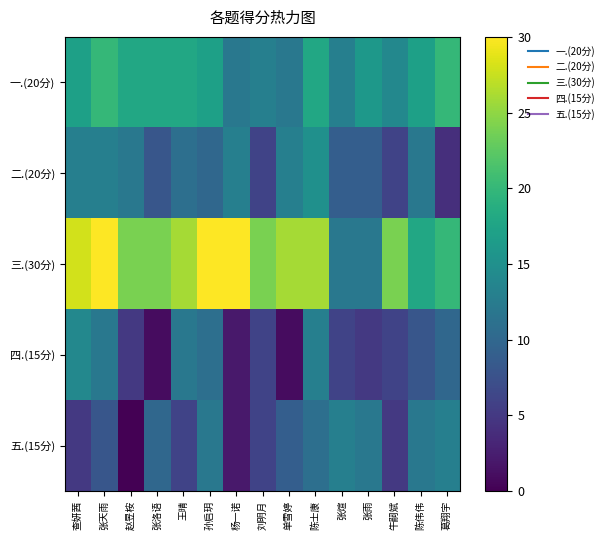

Between 孙启玥 and 张雨, which series saw the biggest shift?

三.(30分)